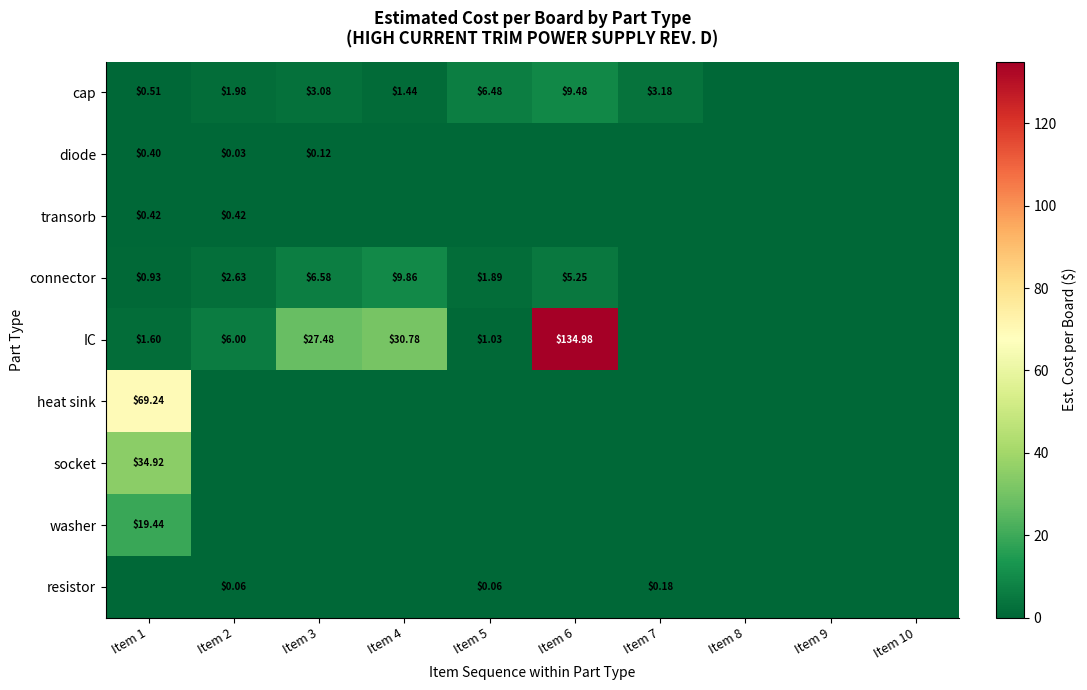

Is the value of washer at Item 1 greater than the value of connector at Item 6?

Yes